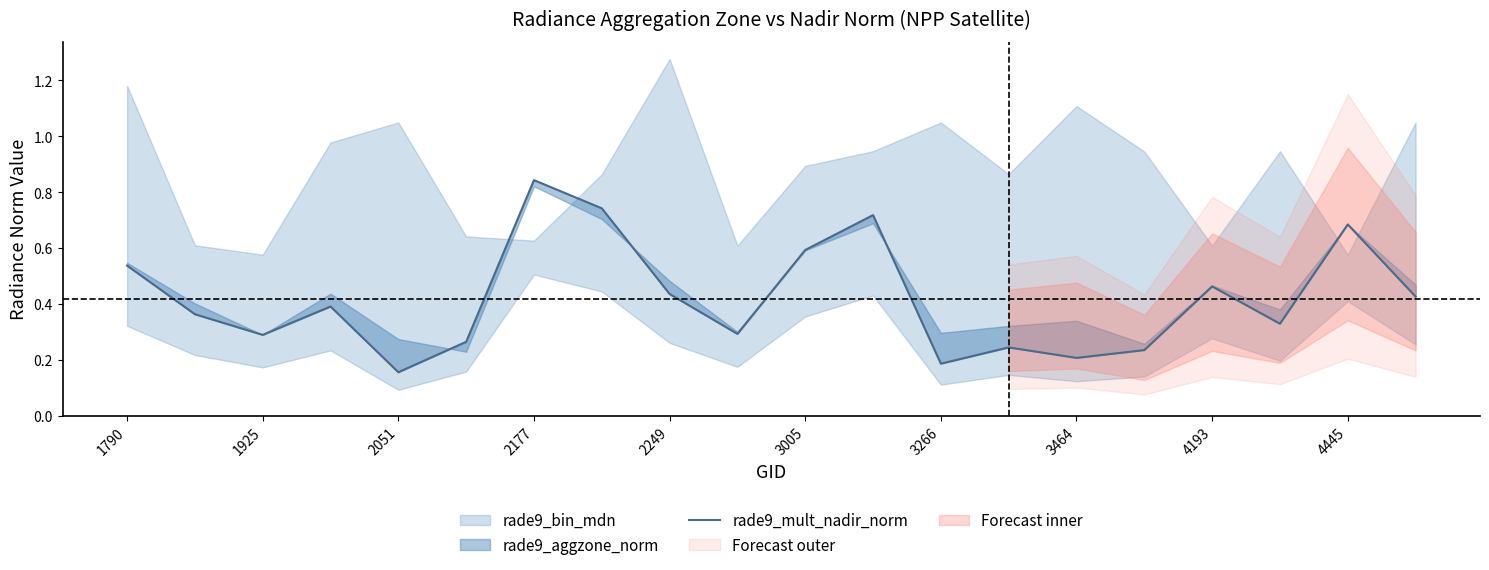

What is the smallest value displayed?

0.2